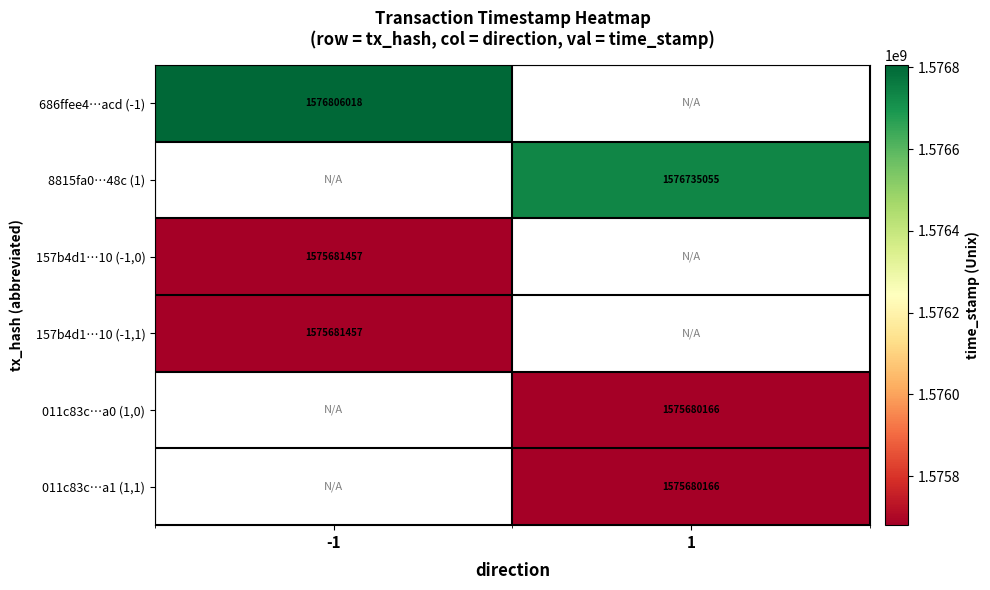

At which category is the sum across all series the highest?

-1